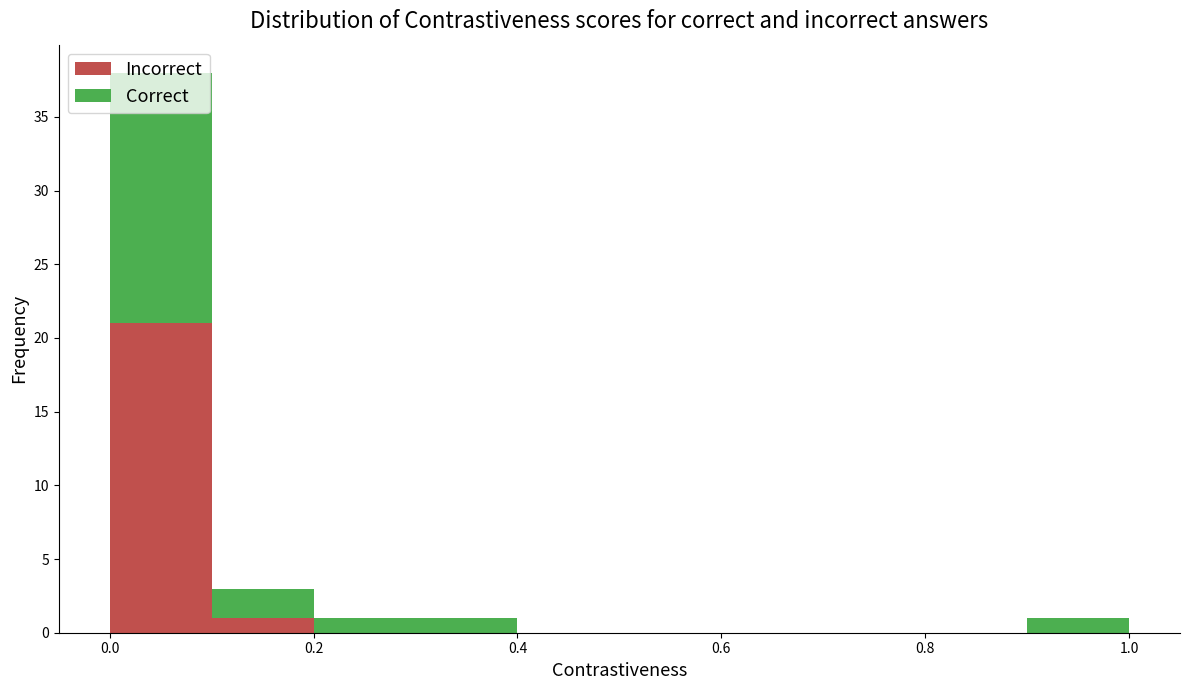

What is the total height of the stacked bar covering 0.2 to 0.3 on the x-axis? The values are not printed on the chart, so give them approximately, as read against the axis.

1